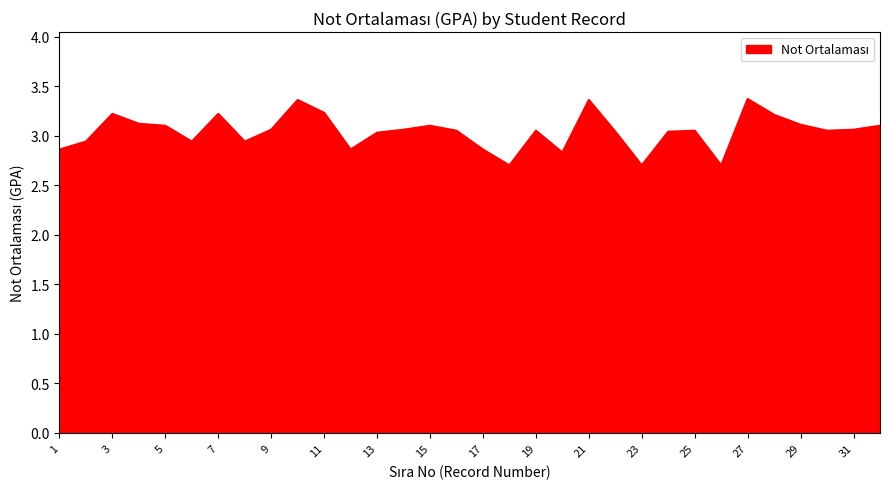

True or false: there are more than 1 points higher than both neighbors.

True